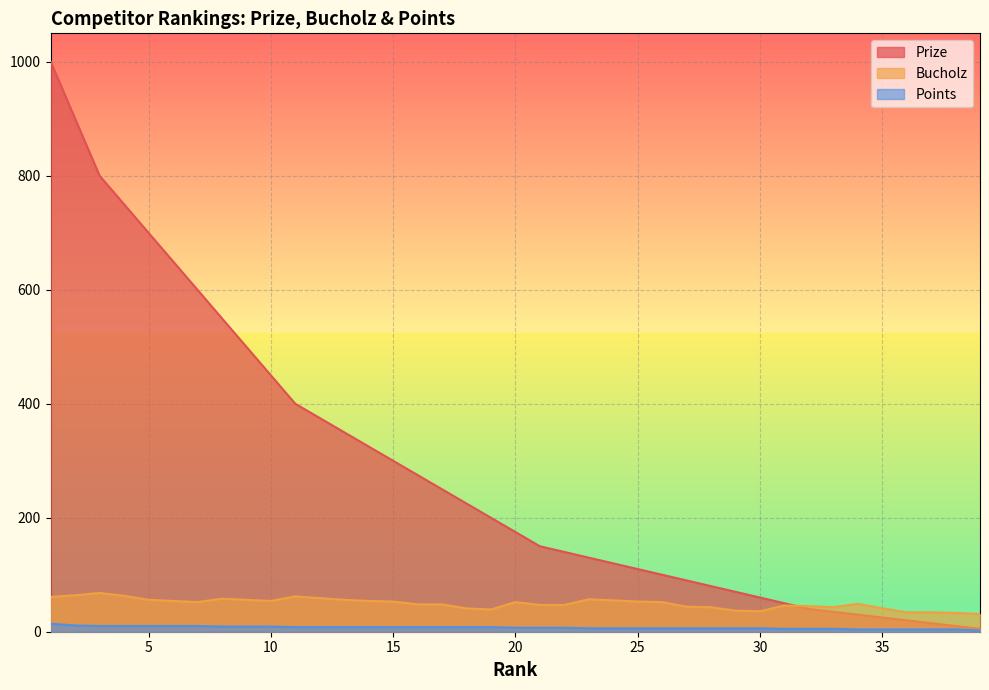

What is the difference between the maximum and minimum values in the Prize series?

995